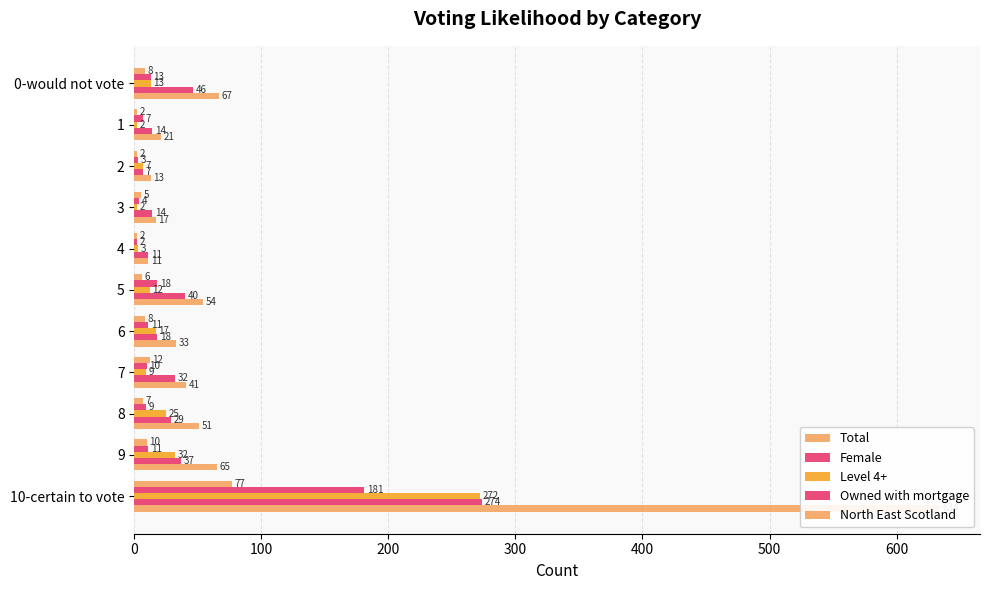

How many bars are there in total?

55